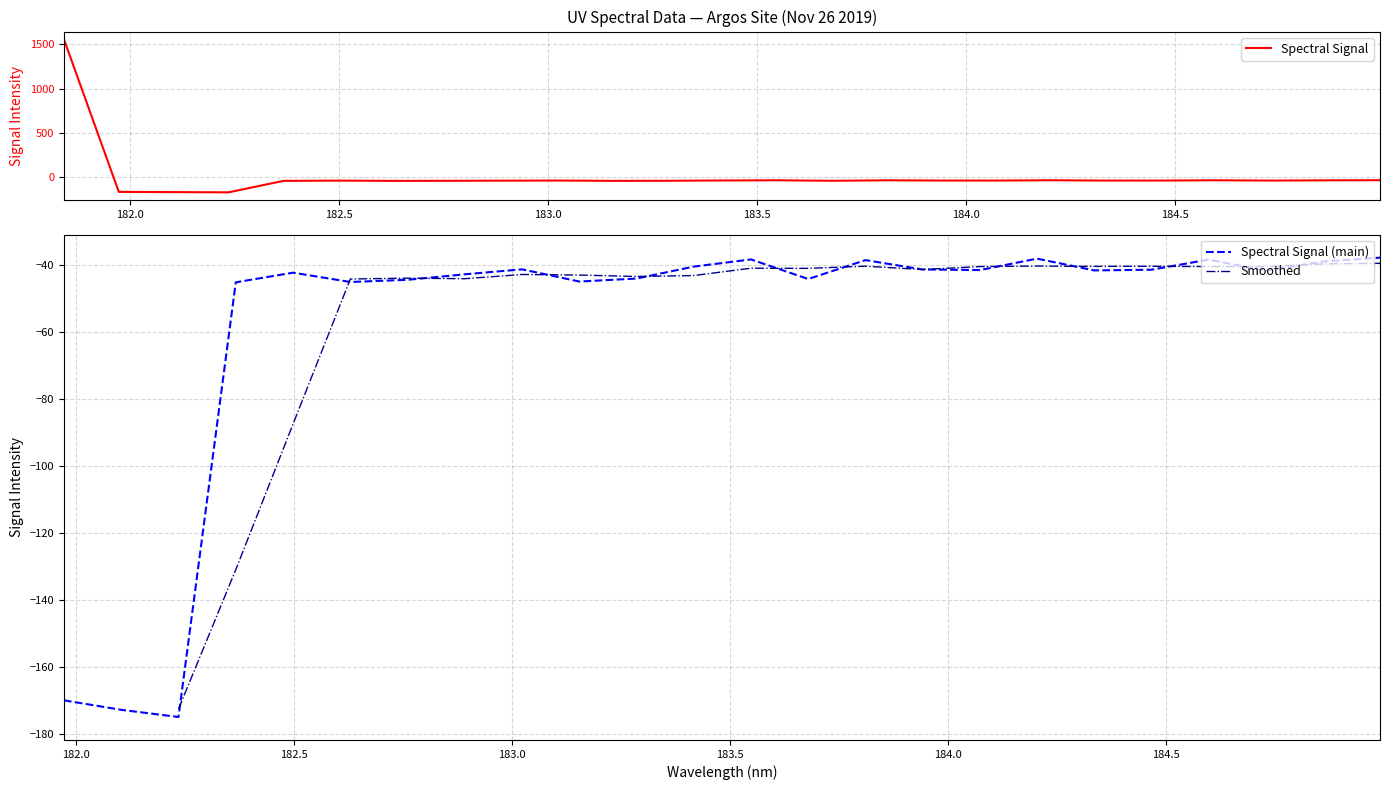

The chart shows a value of -25.2 at 184.8600909338. True or false?

False